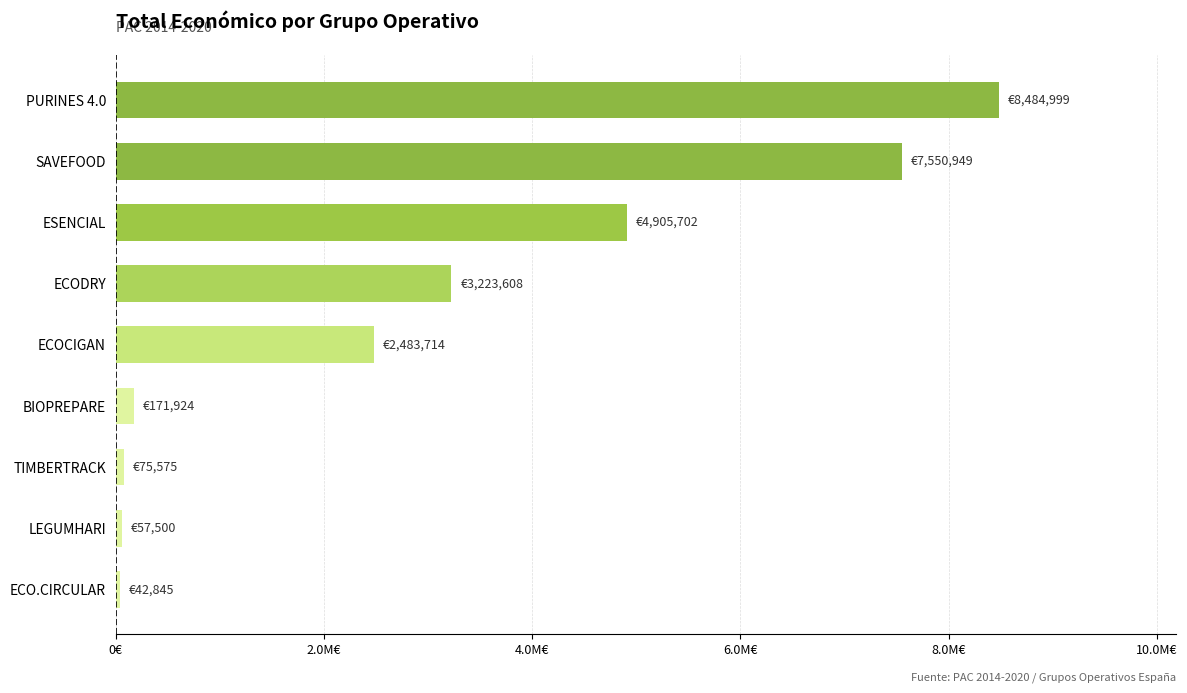

How many categories are shown in the chart?

9